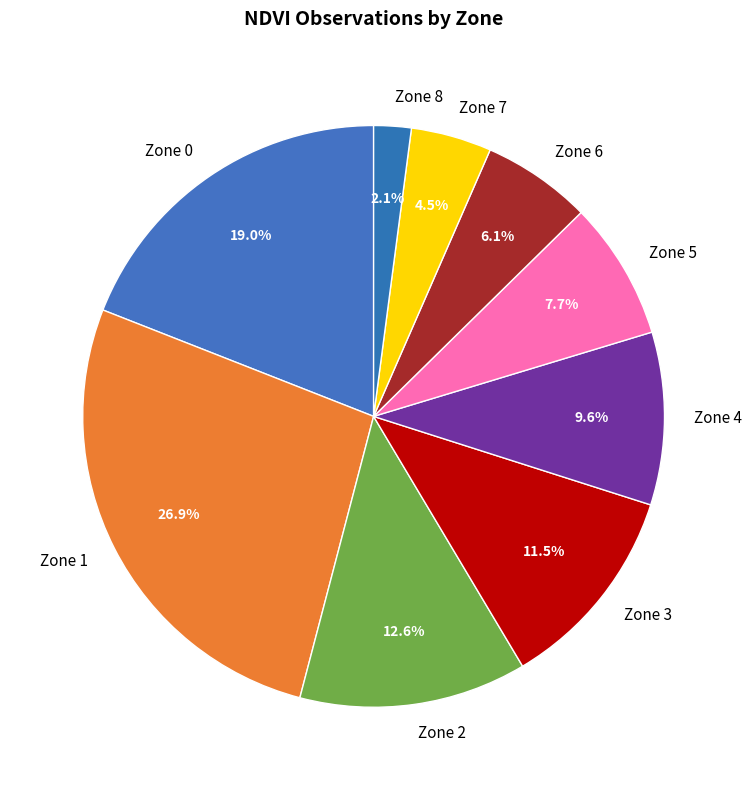

What is the largest slice in the pie chart?

Zone 1